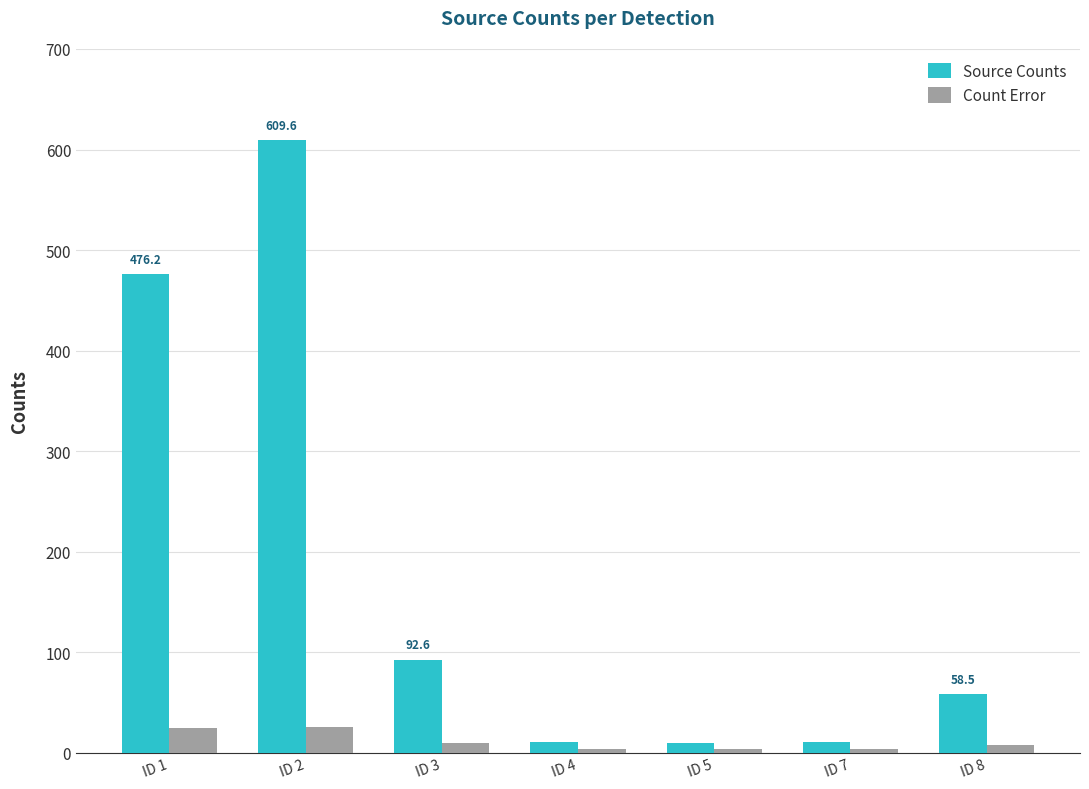

What is the smallest value displayed?

3.5